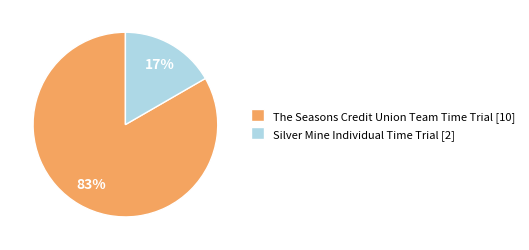

Is there a majority slice in this chart?

Yes